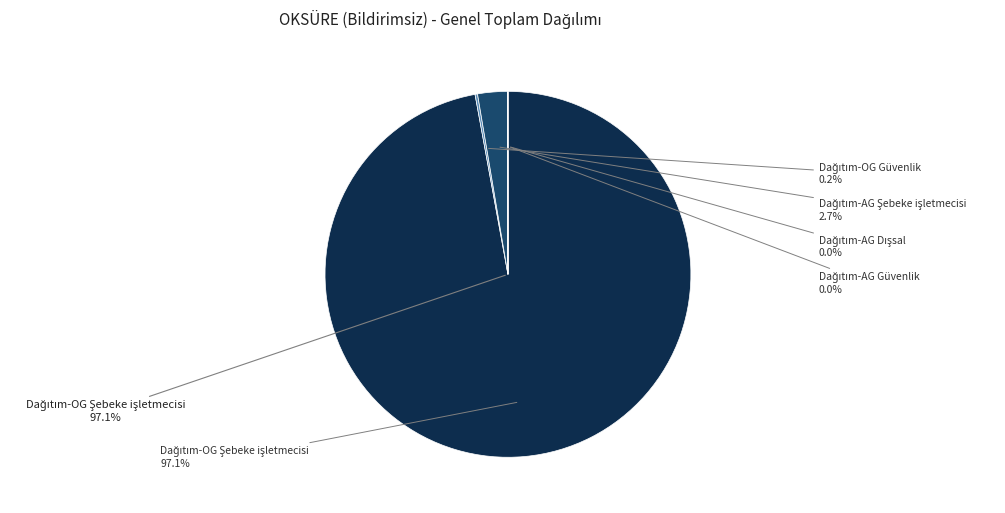

How many slices are in this pie chart?

5